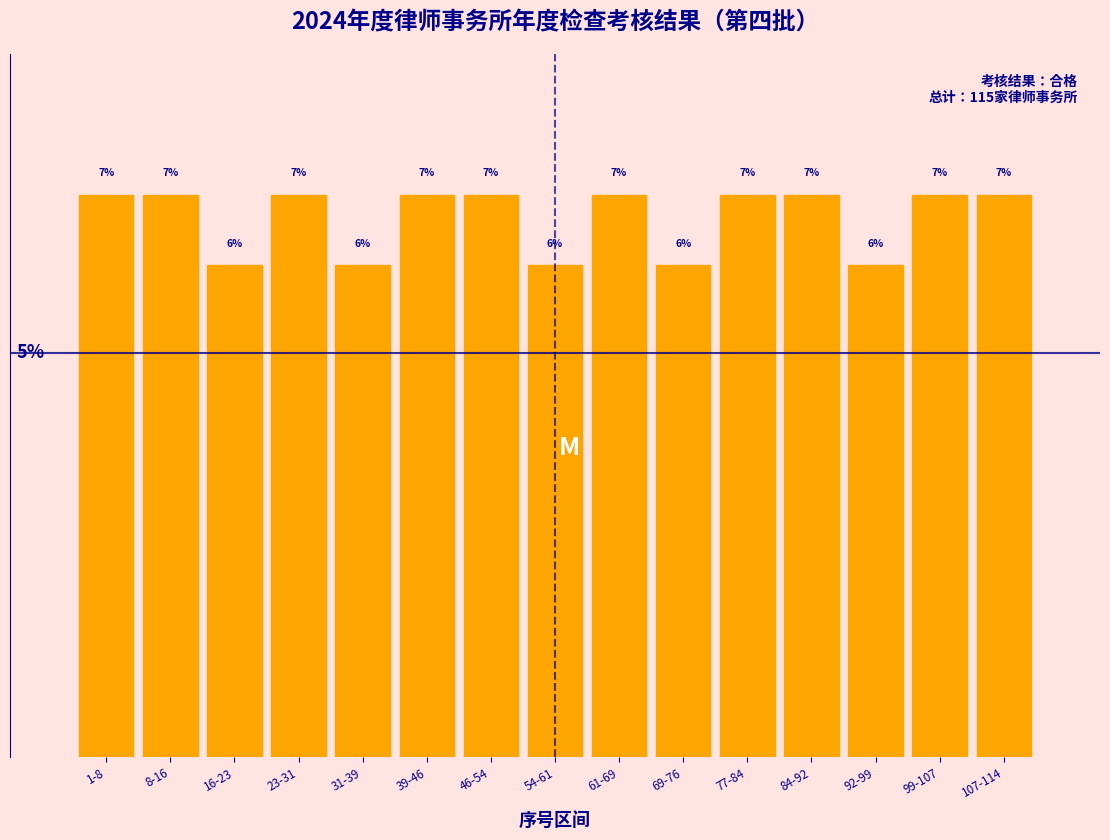

Which has a higher value, 92-99 or 107-114?

107-114